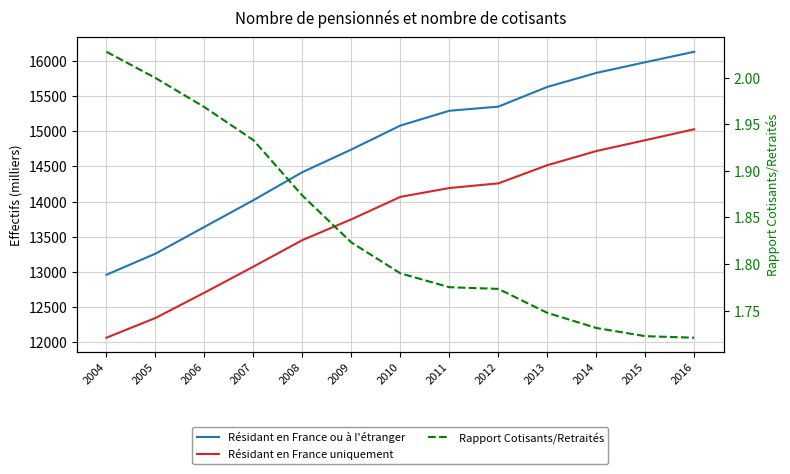

What is the difference between the second highest and minimum values in the Rapport Cotisants/Retraités series?

0.3